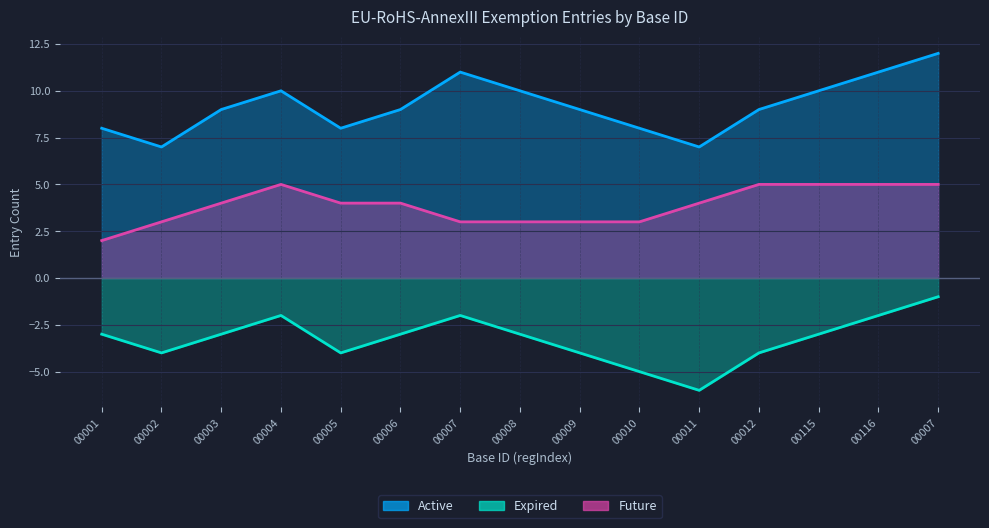

At which label does Active first exceed 9?

00004